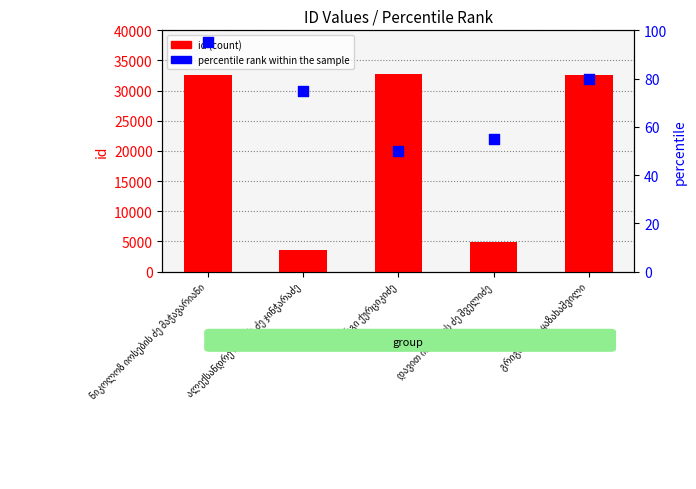

At how many categories does at least one series exceed 13252?

3